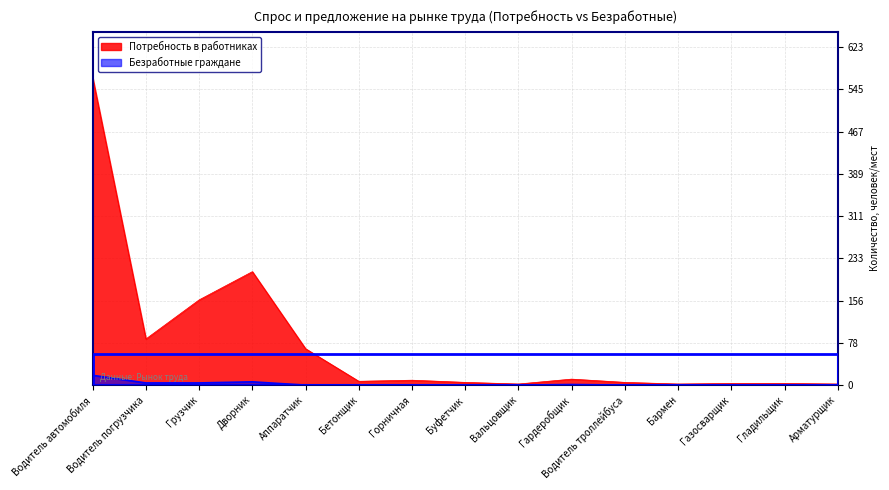

True or false: Потребность в работниках has a value of 566 at Водитель автомобиля.

True